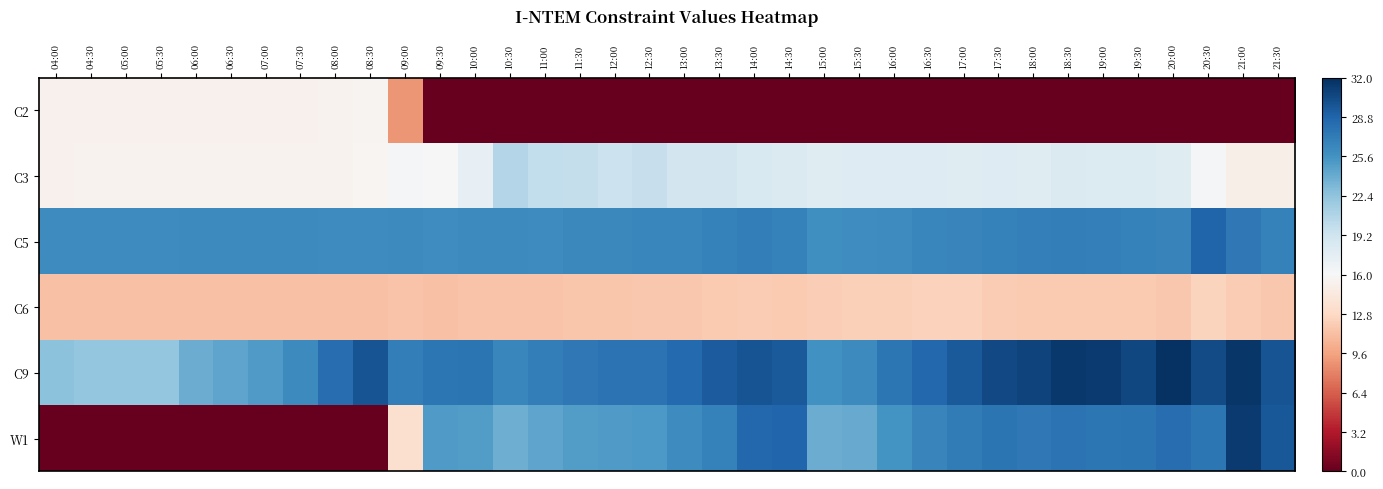

Between 14:30 and 17:30, which is larger?

14:30